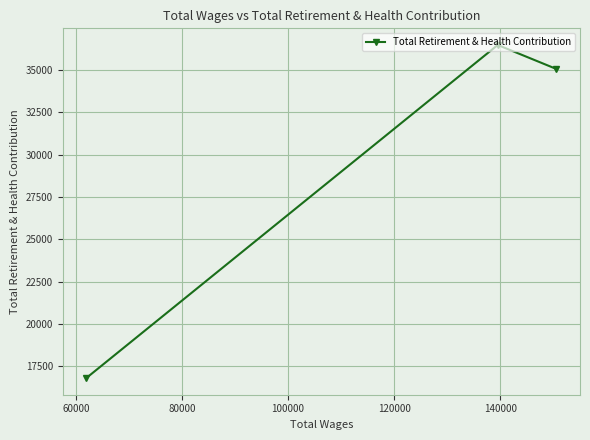

What is the average value?

29442